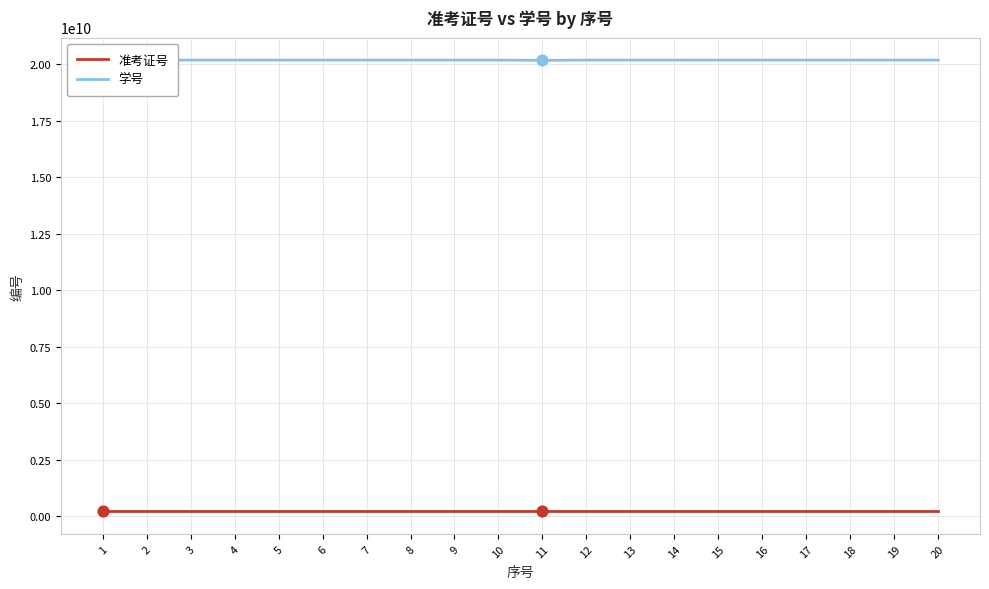

Is the value of 学号 at 7 greater than the value of 准考证号 at 2?

Yes